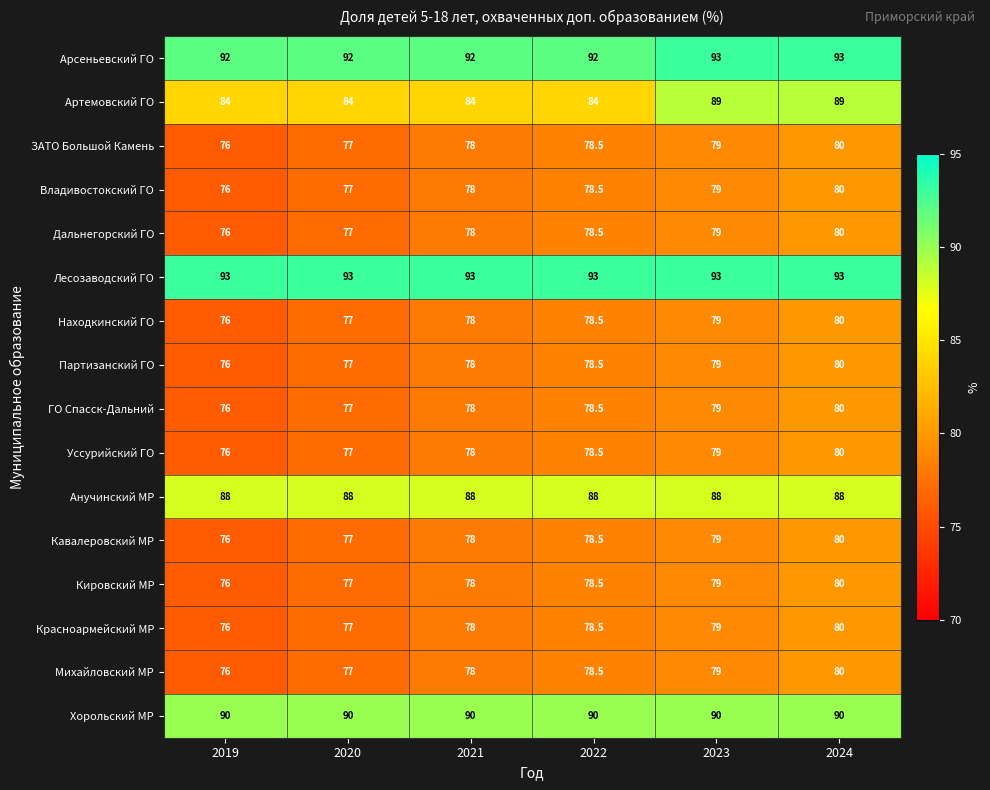

Count the Находкинский ГО values in the range 77 to 79.

4